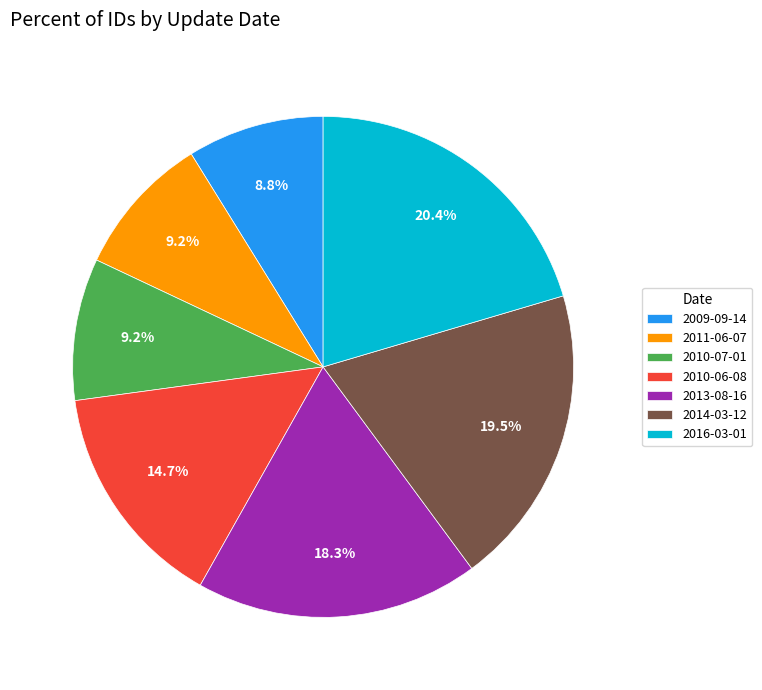

What is the ratio of the value at 2013-08-16 to the value at 2010-07-01?

2.0